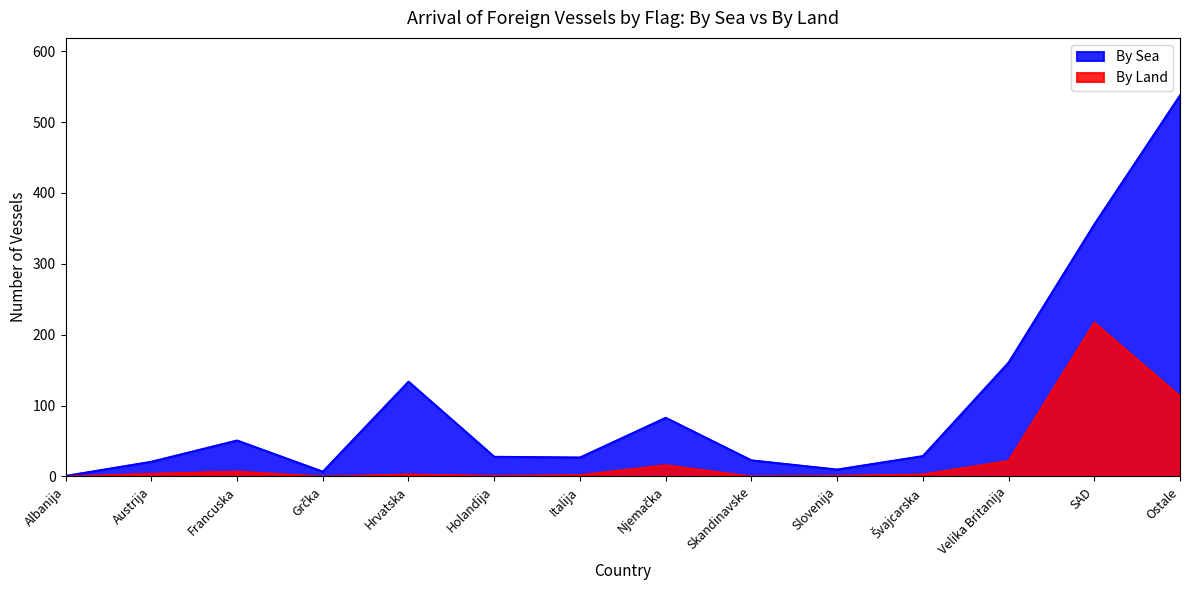

True or false: By Land and By Sea intersect in this chart.

False